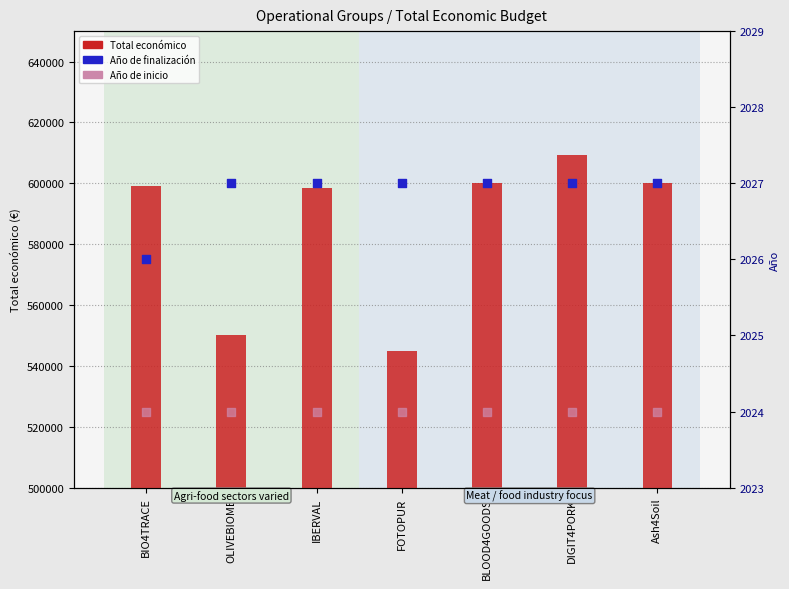

Is the value of Año de finalización at DIGIT4PORK greater than the value of Total económico at FOTOPUR?

No